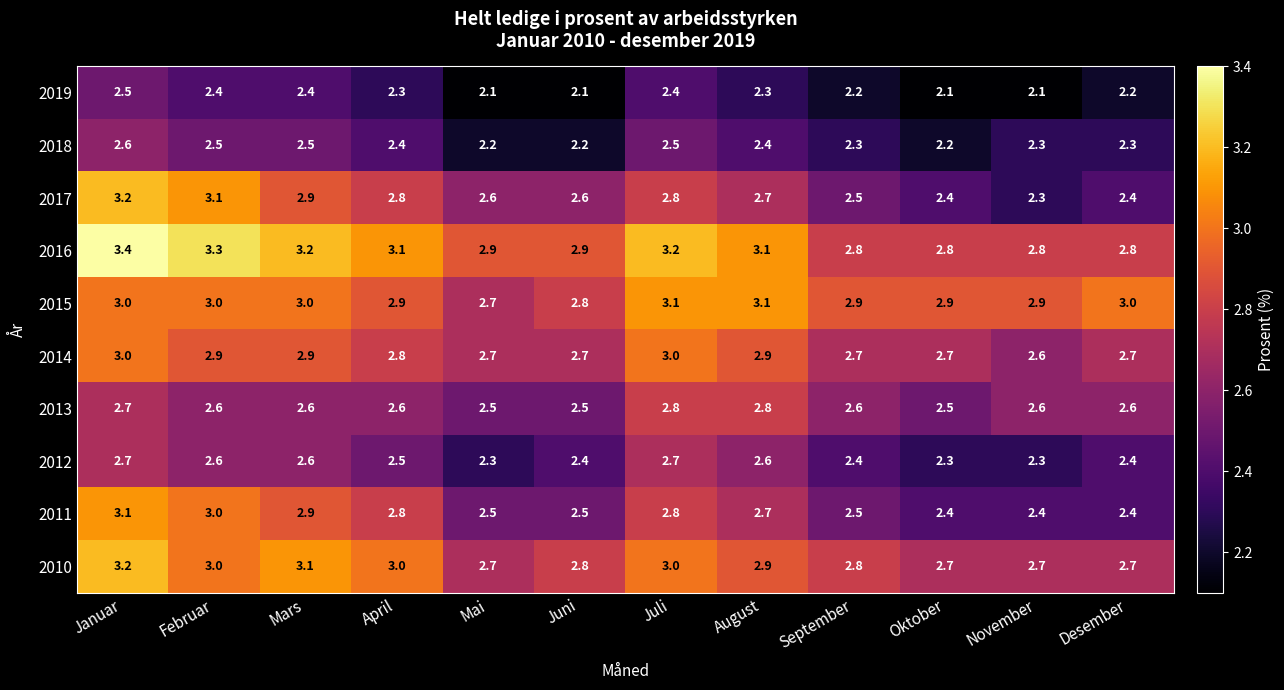

At which label does 2014 reach its minimum?

November